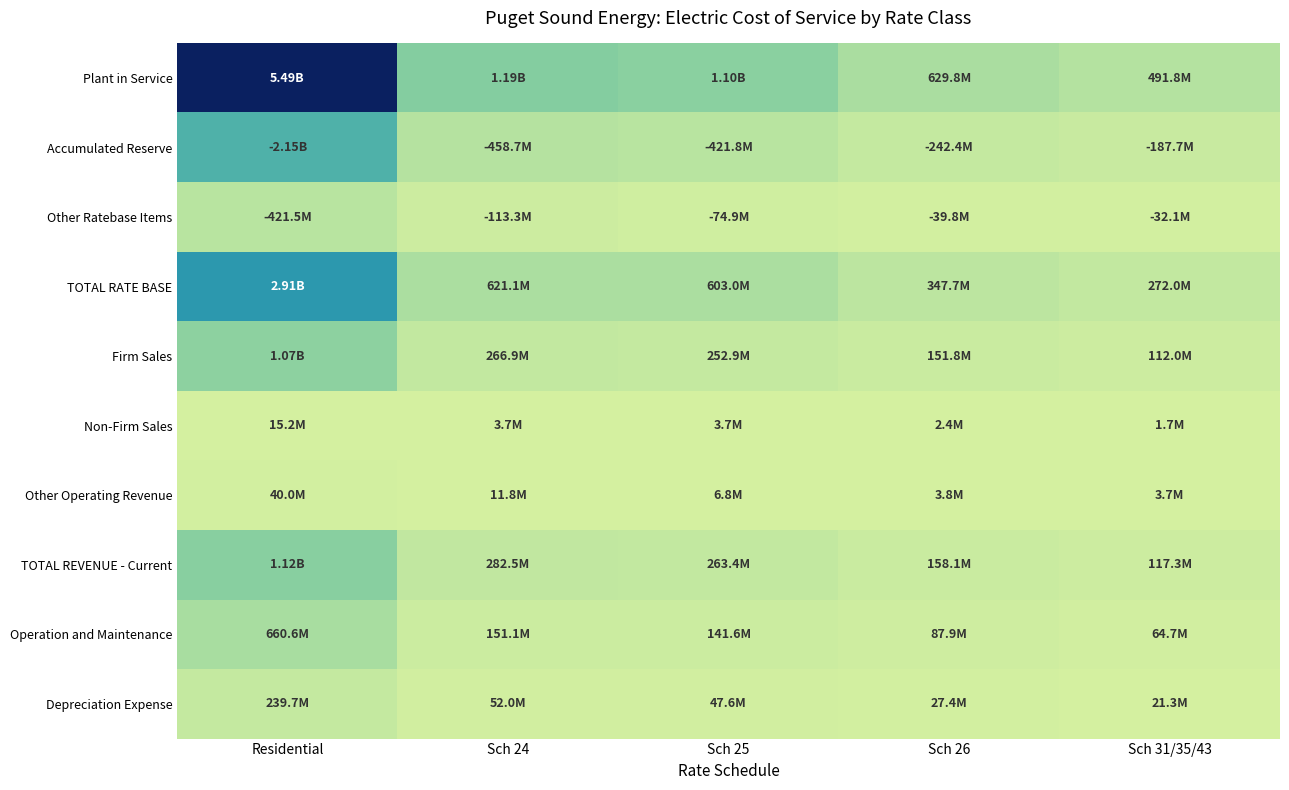

Between Residential and Sch 26, which series saw the biggest shift?

Plant in Service